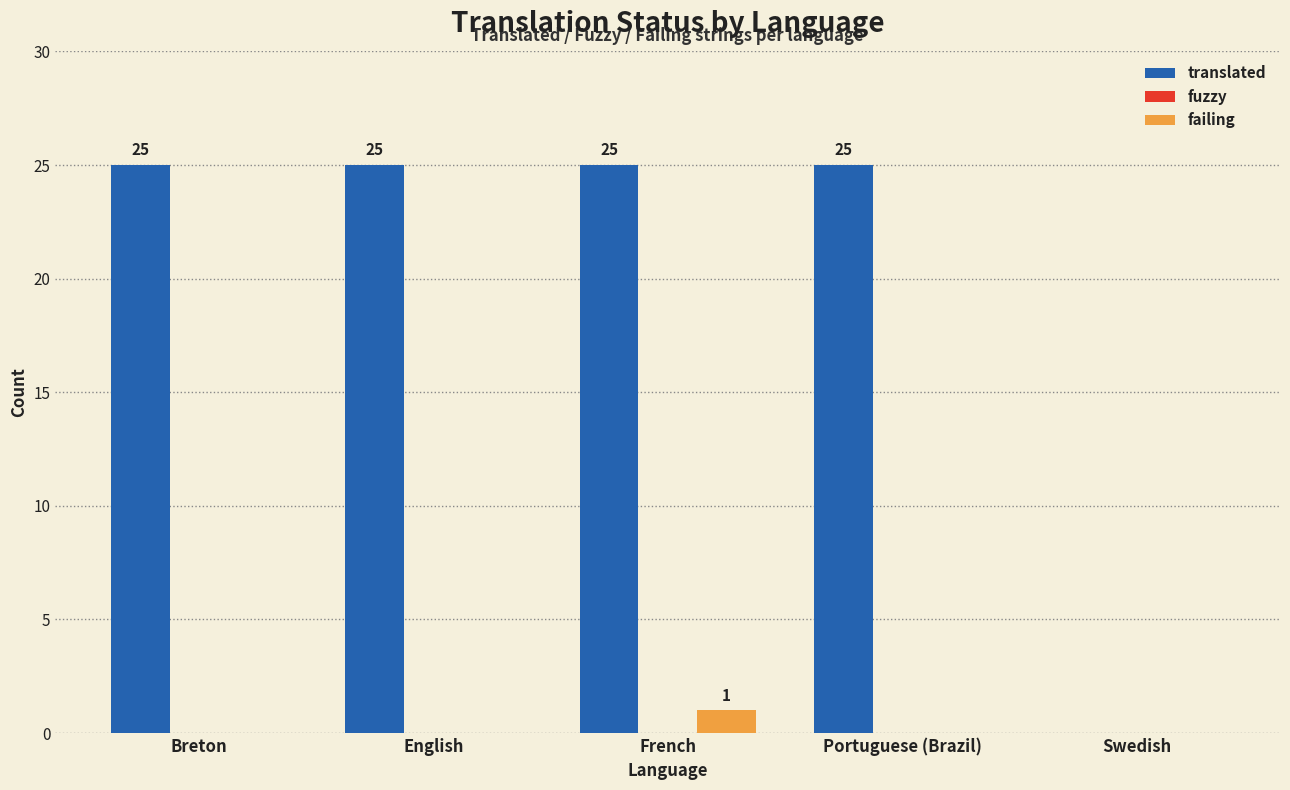

Which series has the widest spread of values?

translated